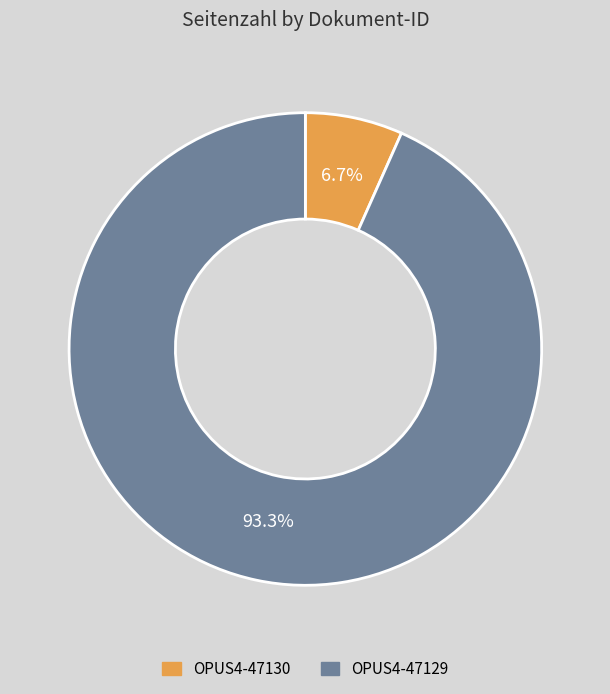

What is the total percentage of OPUS4-47129 and OPUS4-47130?

100.0%